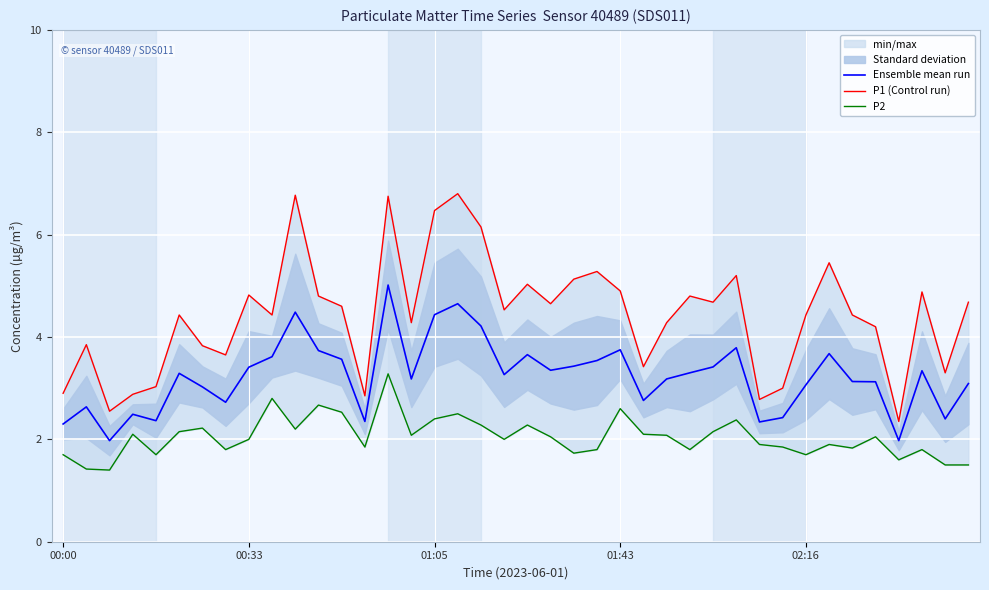

What is the highest value of the Ensemble mean run series?

5.0